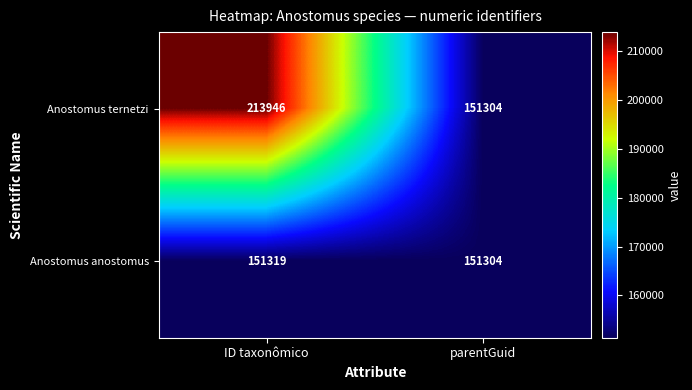

The Anostomus ternetzi series shows 151304 at parentGuid. True or false?

True